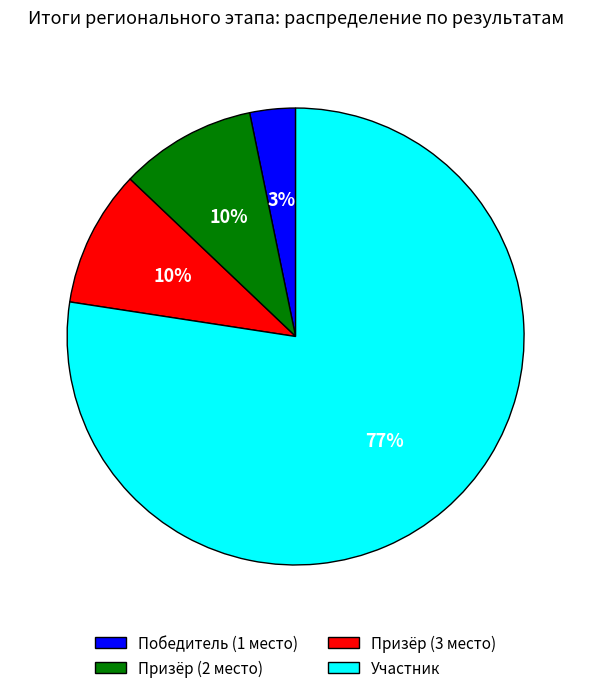

Which category has the smallest portion of the pie?

Победитель (1 место)